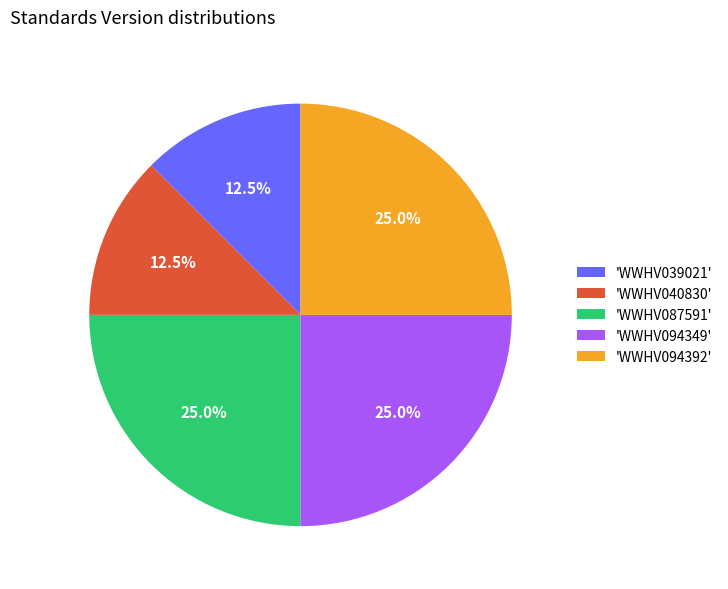

Which has a higher value, 'WWHV039021' or 'WWHV094349'?

'WWHV094349'